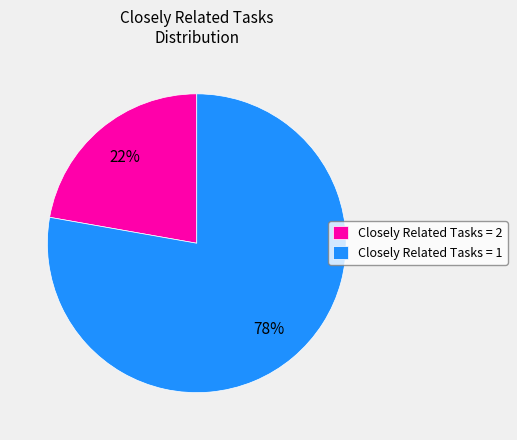

What is the majority slice?

Closely Related Tasks = 1